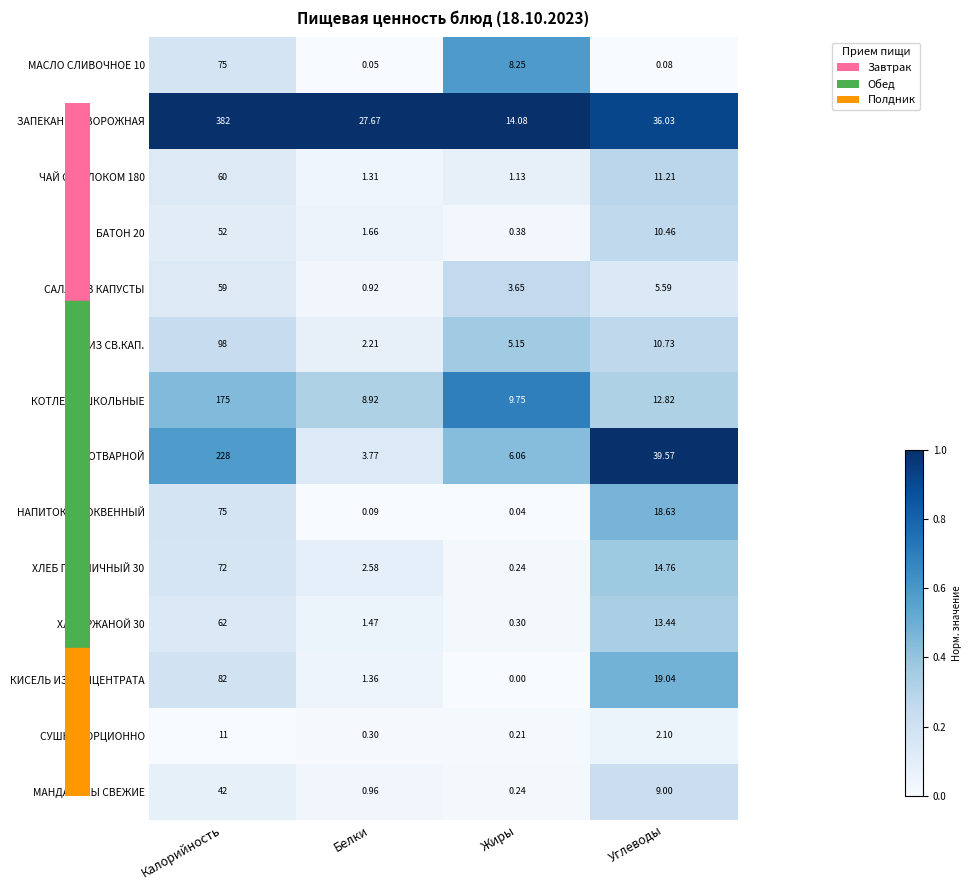

What is the spread (max minus min) of values at Жиры?

14.1